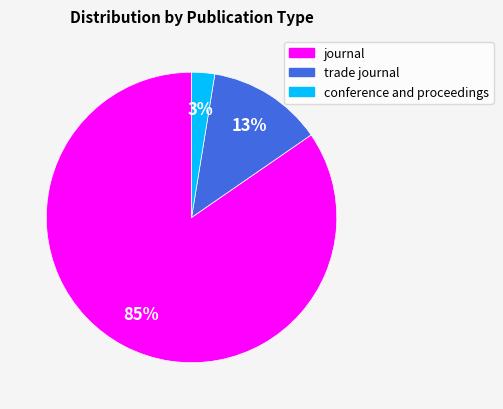

To the nearest percent, what portion does conference and proceedings represent?

3%